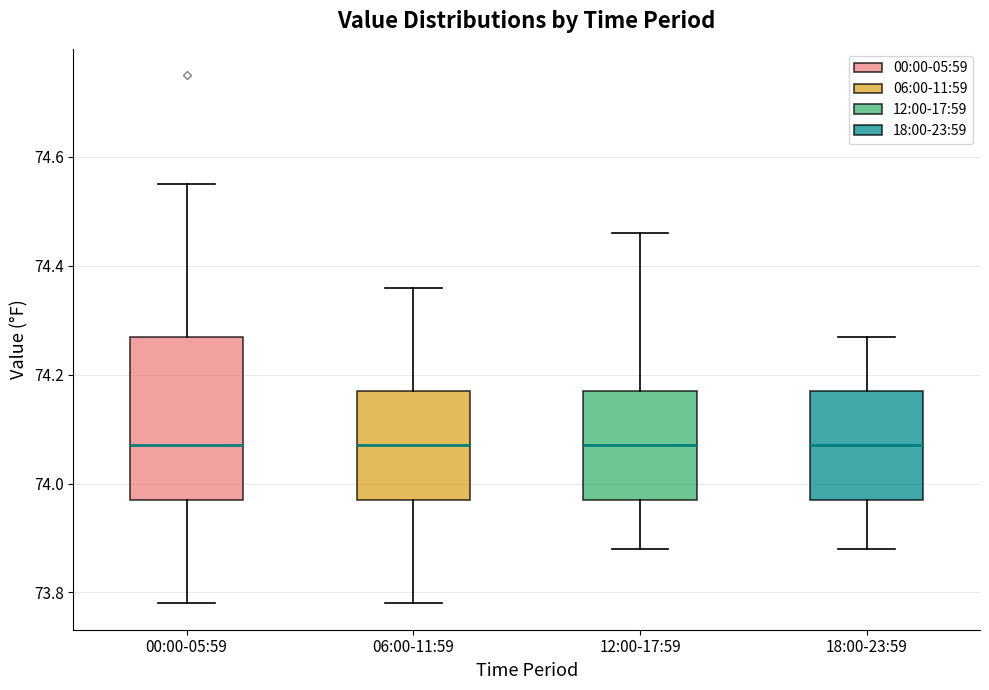

Where is the upper edge of the box for 18:00-23:59 on the y-axis? The values are not printed on the chart, so give them approximately, as read against the axis.

74.18